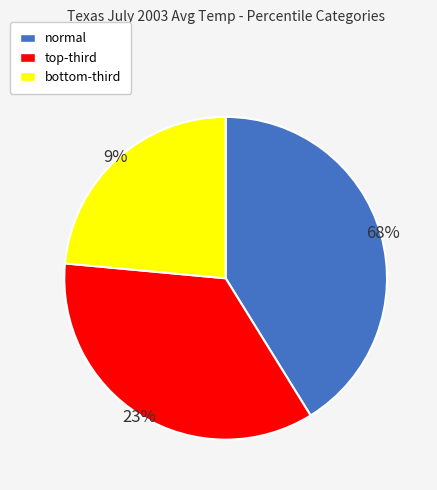

Which slice is the largest?

normal